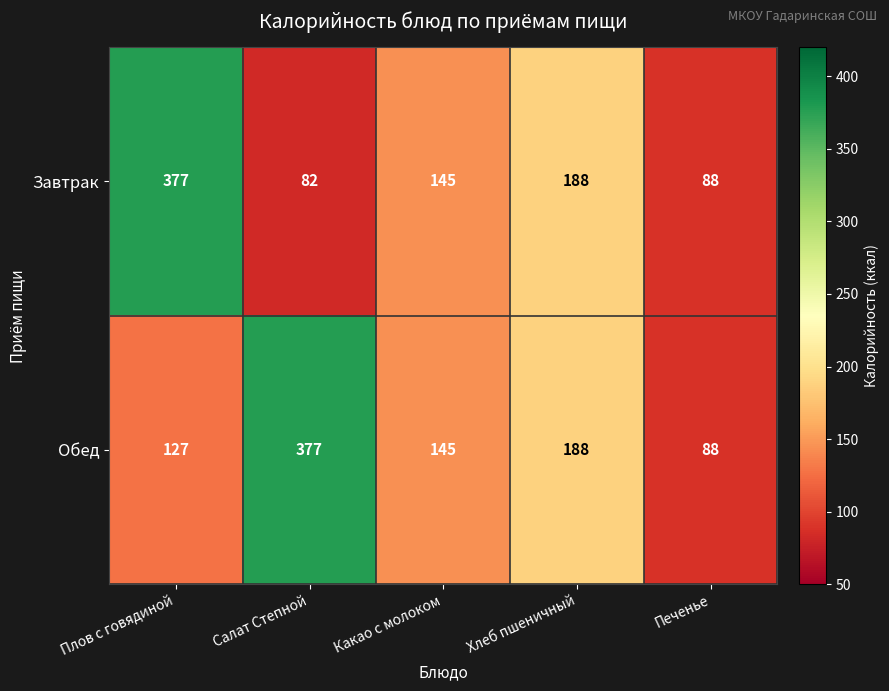

What is the sum of all Обед values?

925